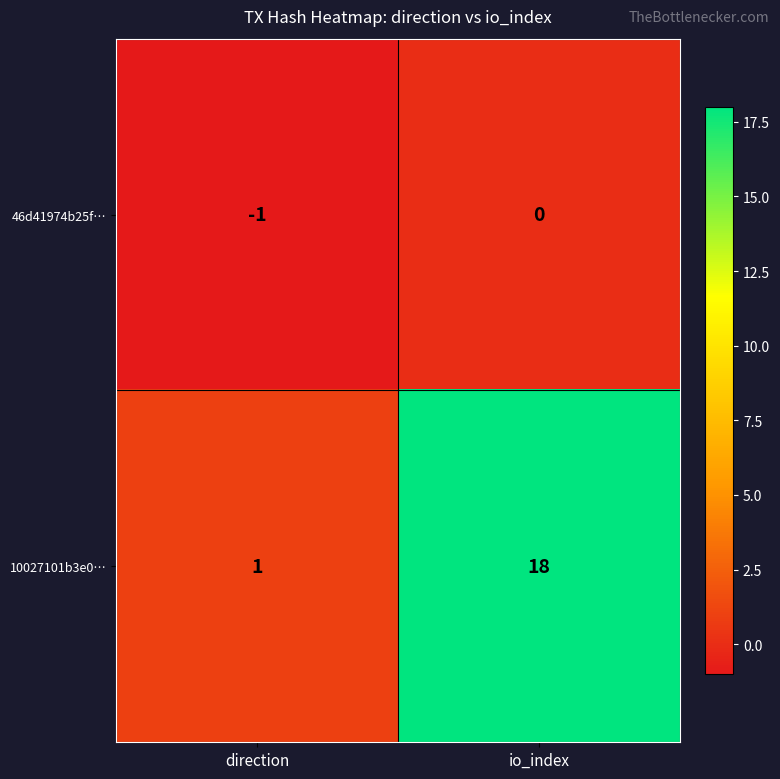

Rank the series at io_index from highest to lowest value.

10027101b3e0…, 46d41974b25f…